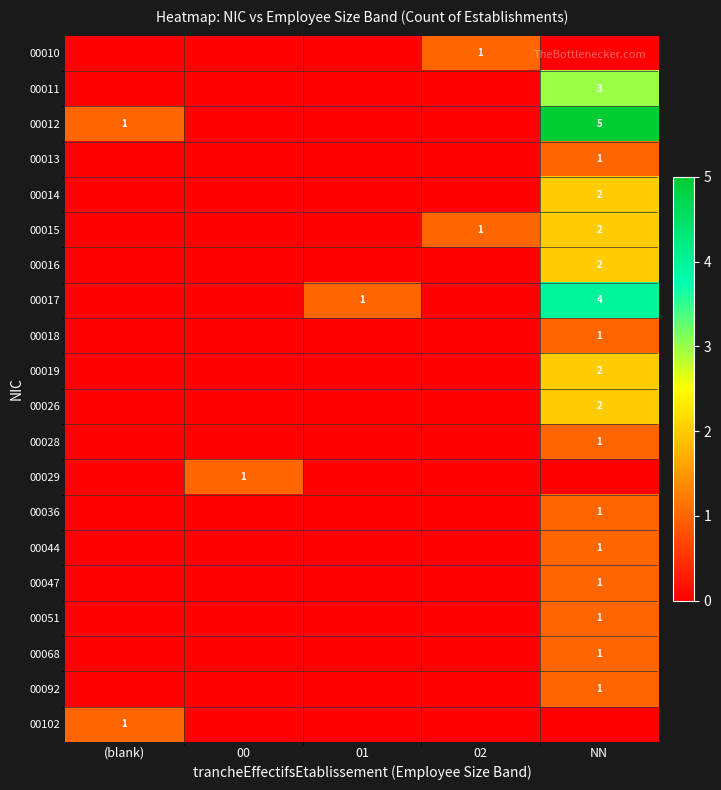

Is it true that 00013 equals 0 at NN?

False